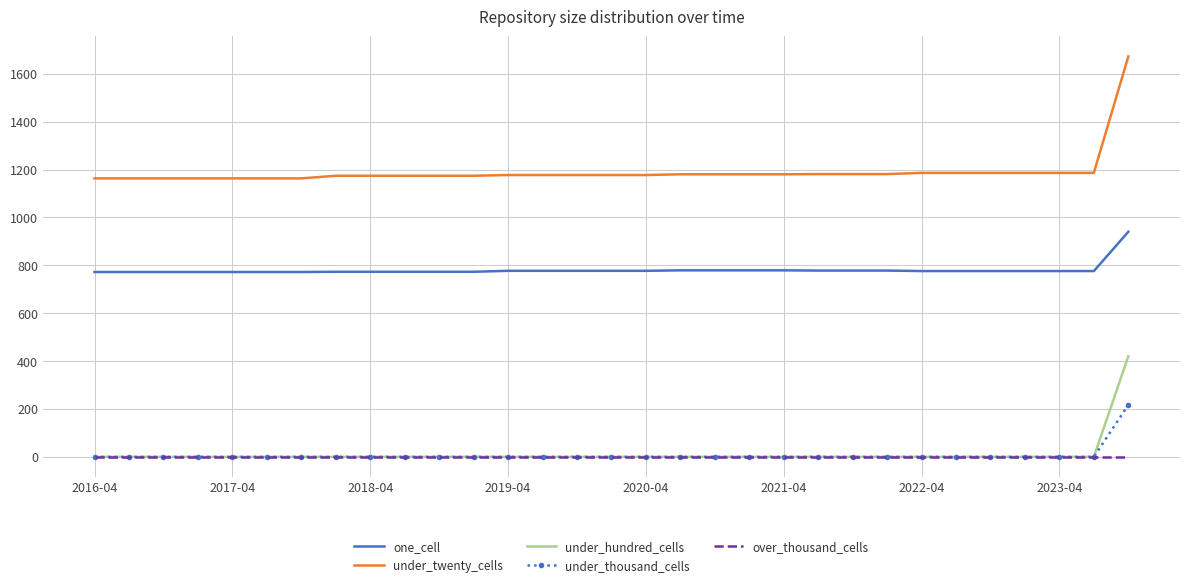

What is the maximum value for under_hundred_cells?

420